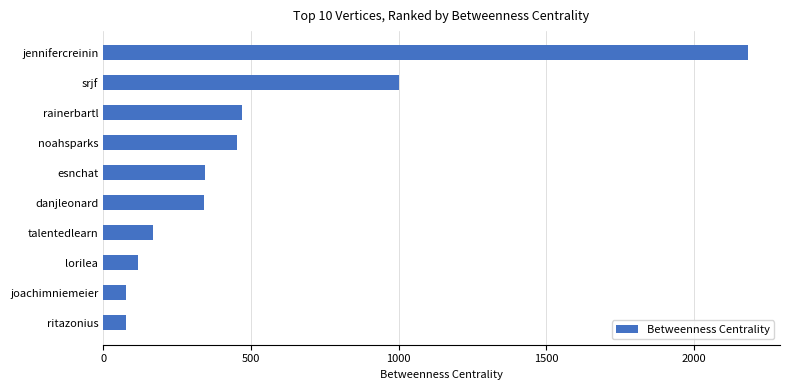

What is the difference between the maximum and minimum values?

2105.2